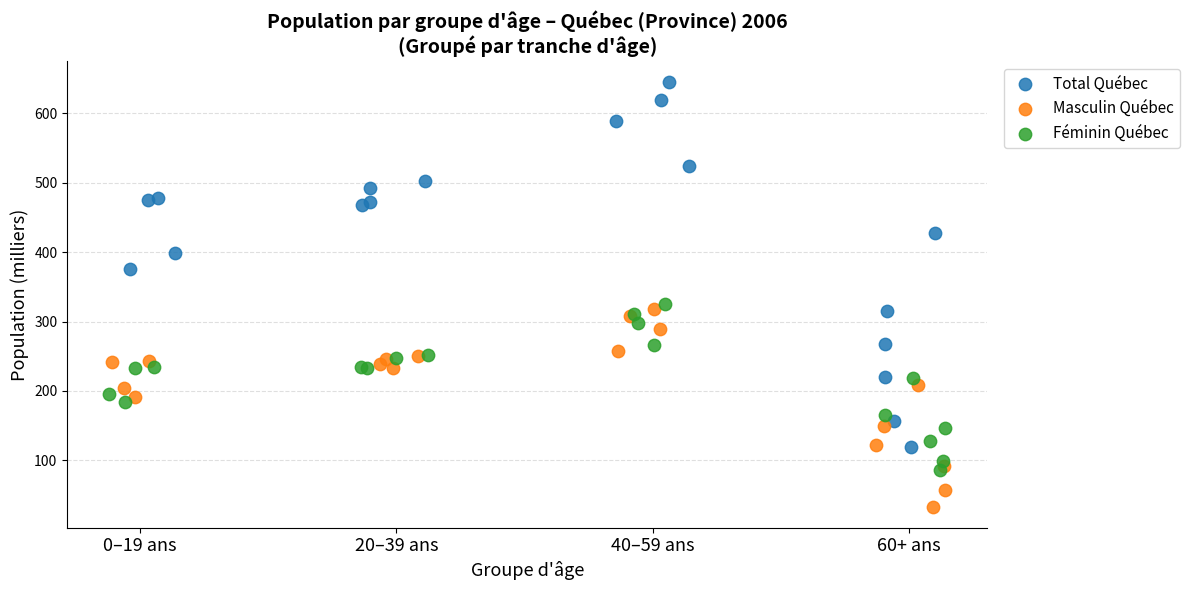

What are all the series names shown in the legend?

Total Québec, Masculin Québec, Féminin Québec